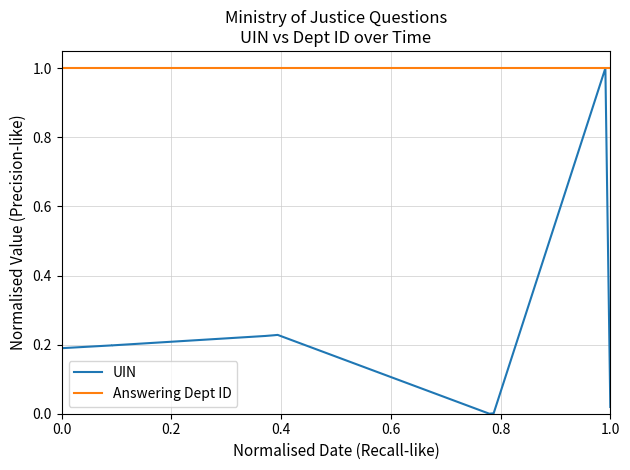

Reading left to right, what are all the values shown in this chart?

UIN: 0.2	0.2	0.2	0.2	0.2	0.2	0.0	0.0	1.0	0.0
Answering Dept ID: 1.0	1.0	1.0	1.0	1.0	1.0	1.0	1.0	1.0	1.0